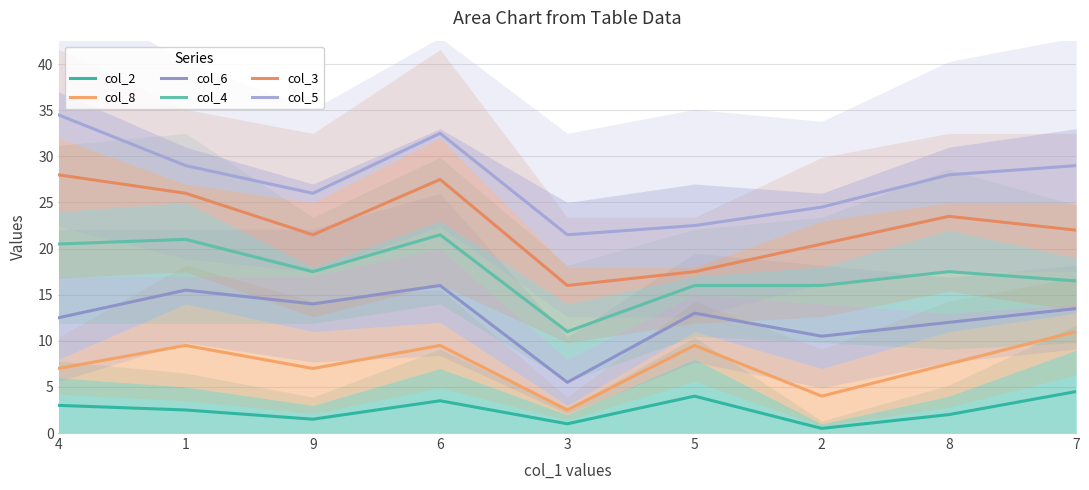

What is the label of the 8th point from the right?

1